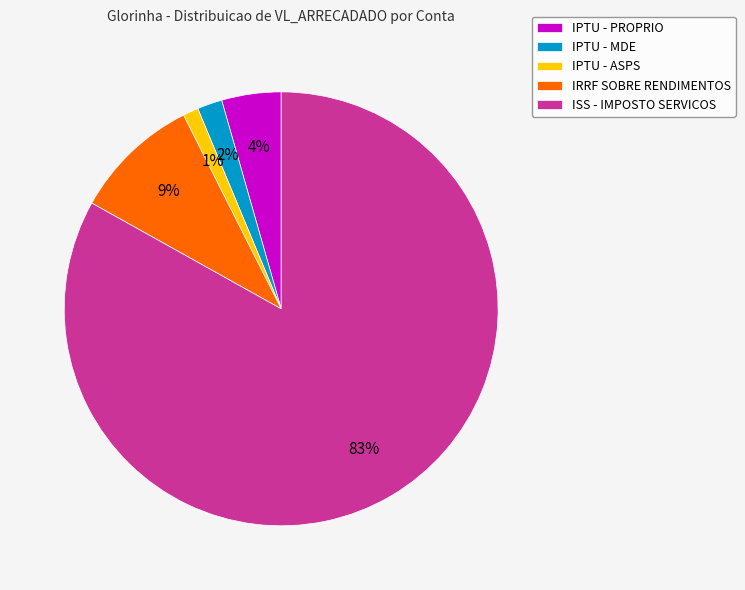

To the nearest percent, what portion does IPTU - PROPRIO represent?

4%